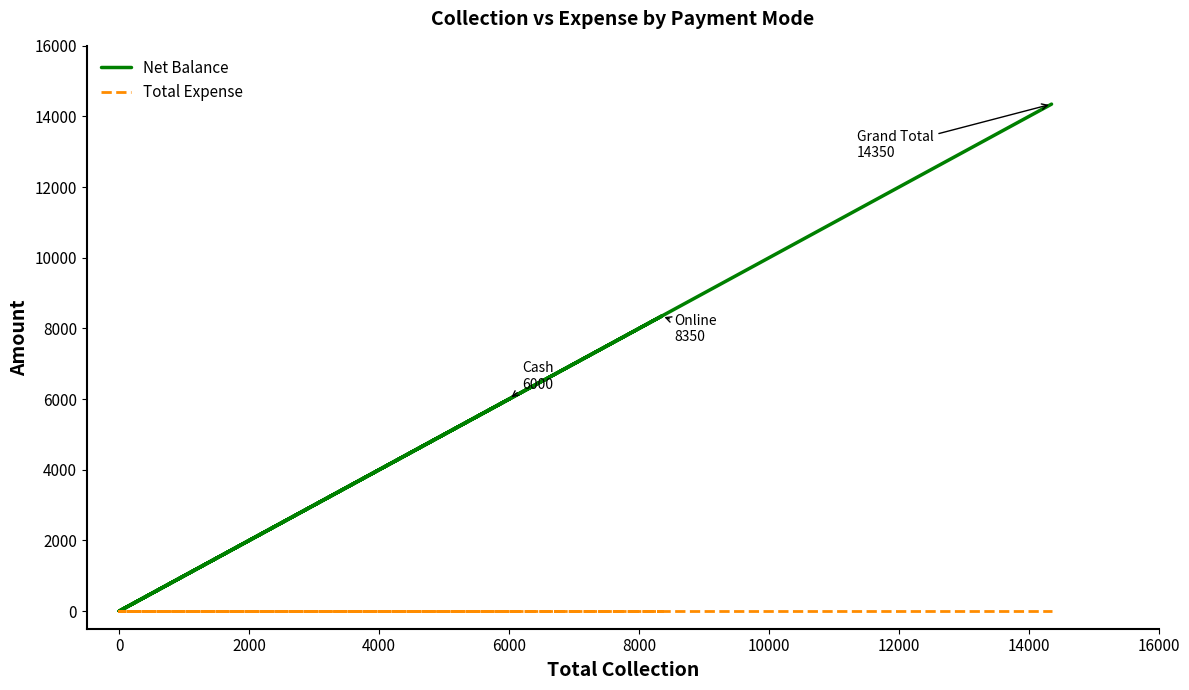

Rank the series by their average value, from highest to lowest.

Net Balance, Total Expense